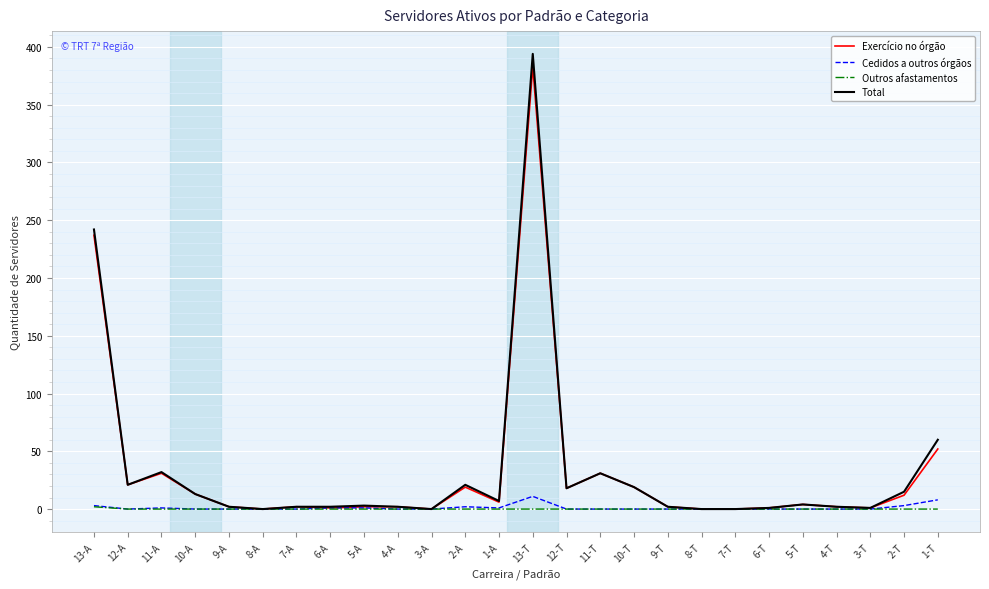

At which label does Total reach its peak?

13-T